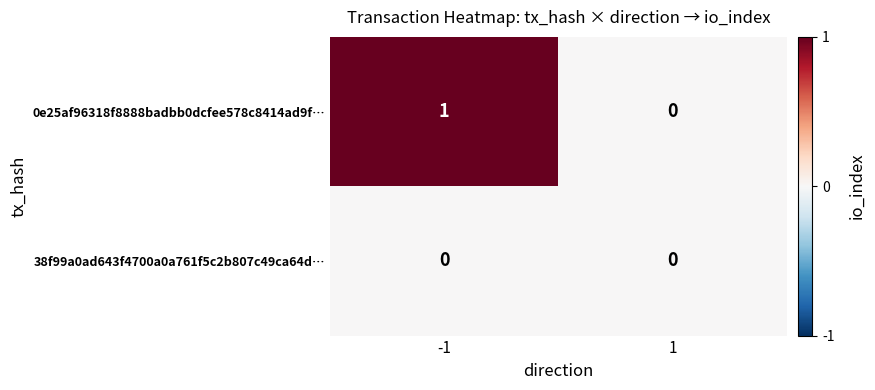

Which series has the largest range (max minus min)?

0e25af96318f8888badbb0dcfee578c8414ad9f…